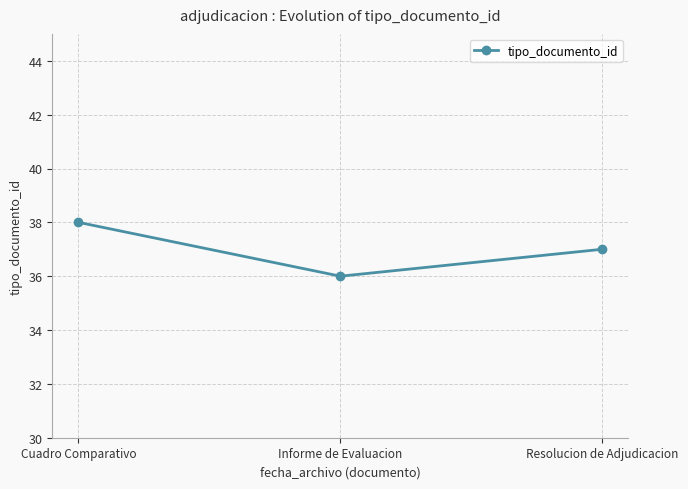

Rank the categories by value from lowest to highest.

Informe de Evaluacion, Resolucion de Adjudicacion, Cuadro Comparativo